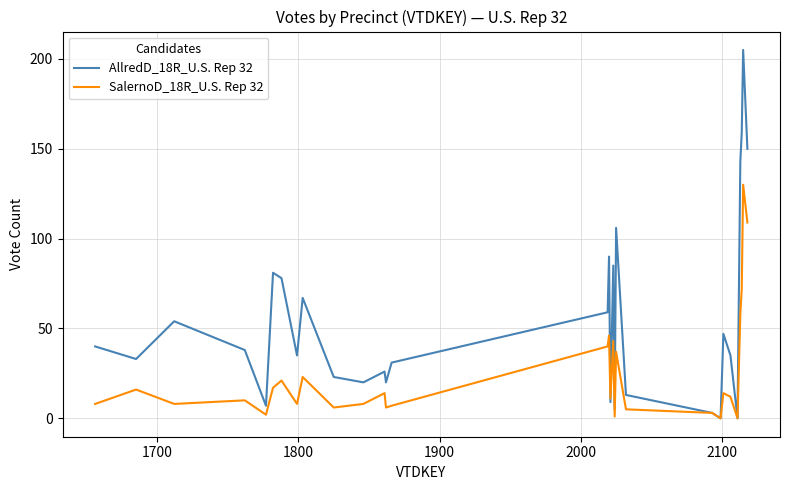

Rank the series by their average value, from highest to lowest.

AllredD_18R_U.S. Rep 32, SalernoD_18R_U.S. Rep 32